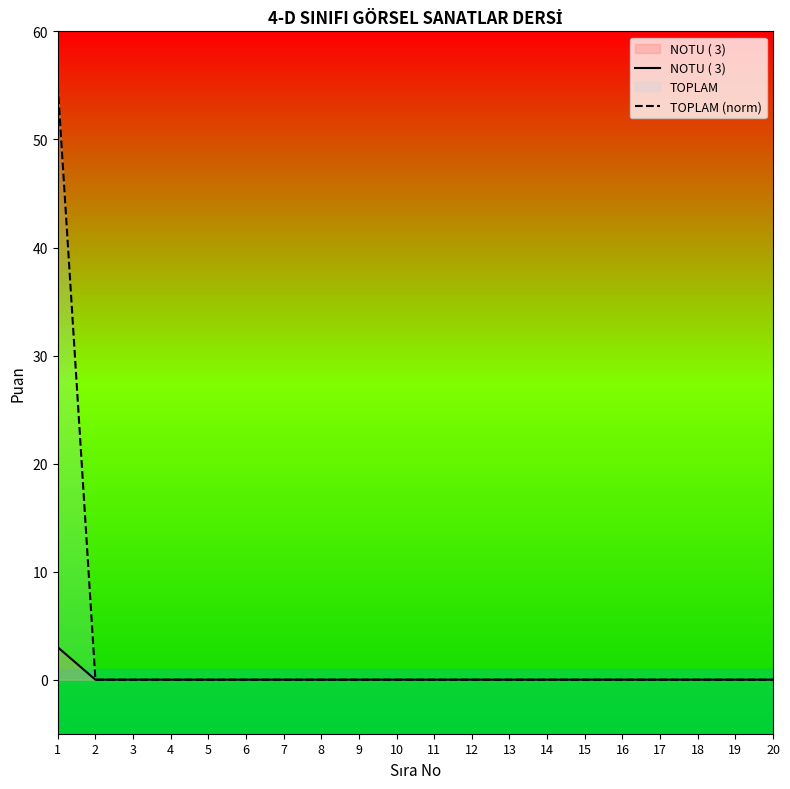

Where is TOPLAM (norm) nearest to the value 27?

2